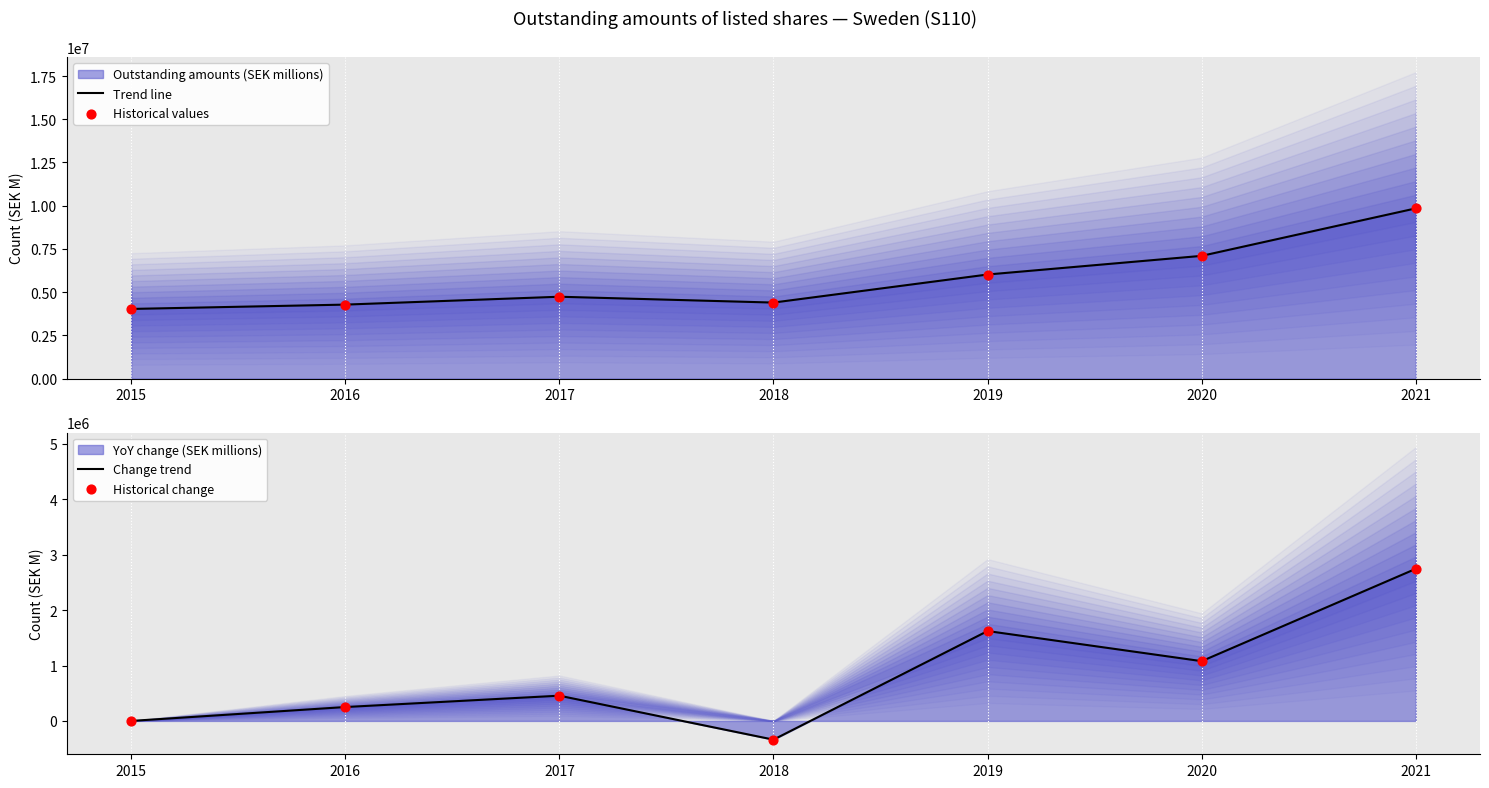

Which series has the largest total across all categories?

Trend line